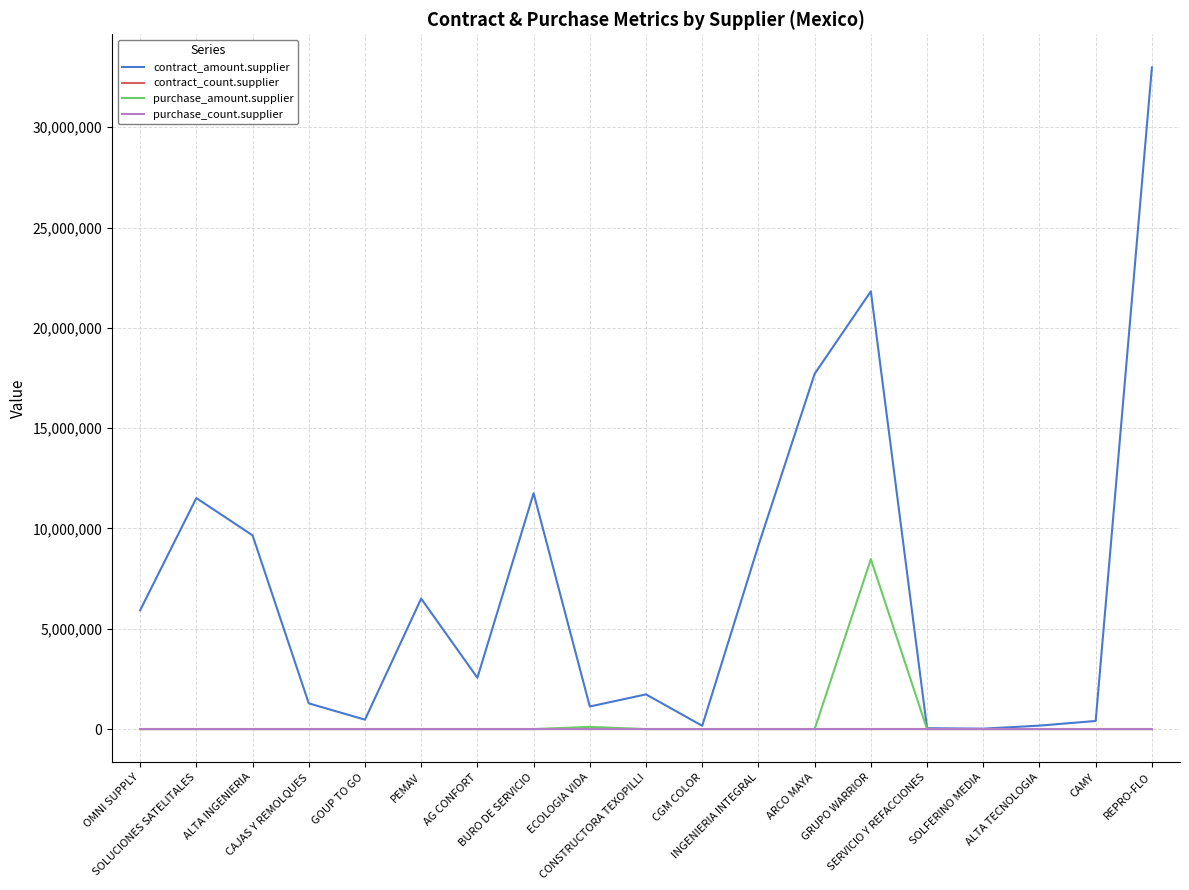

Which series has the largest total across all categories?

contract_amount.supplier